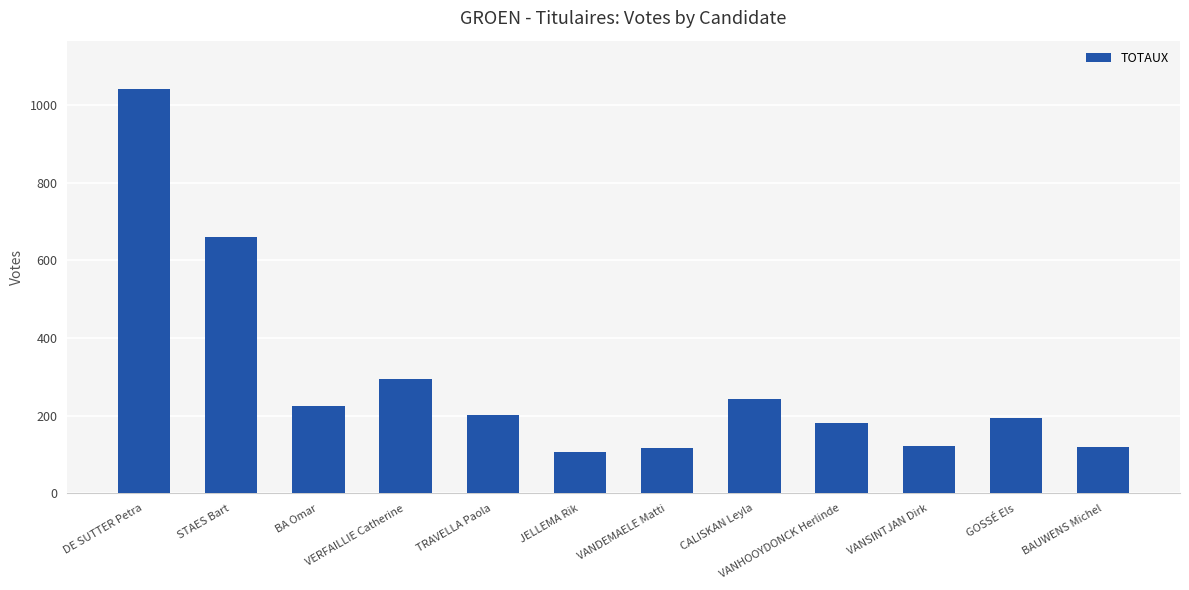

True or false: the data shows 1779 at DE SUTTER Petra.

False